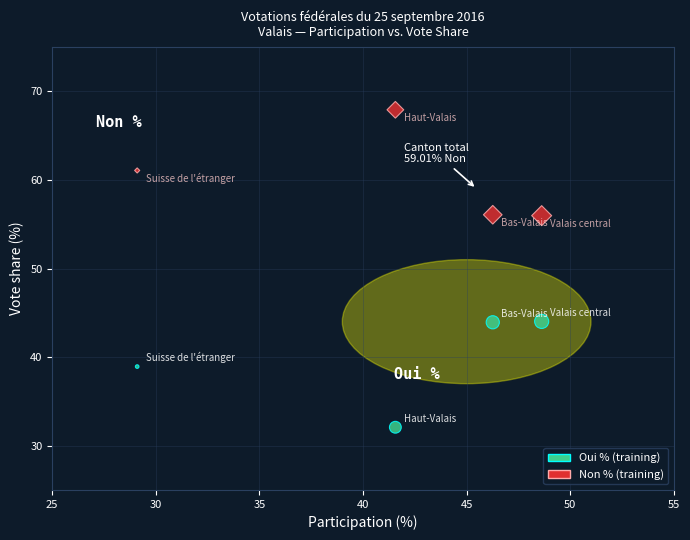

Across all data points, what is the average X value?

41.4